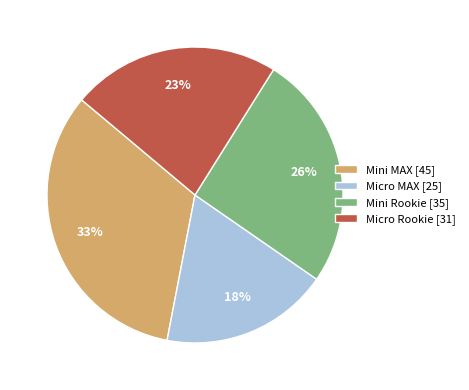

Count the number of slices in the pie.

4